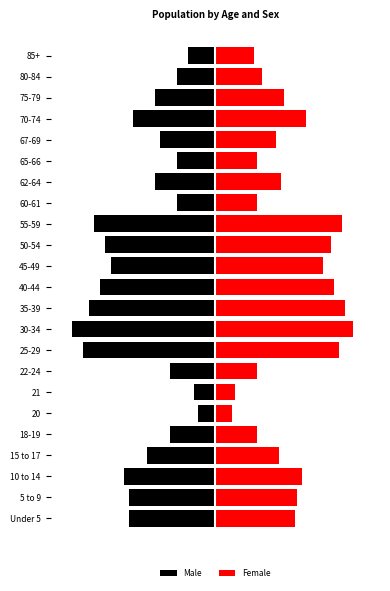

The Female series shows 33 at 70-74. True or false?

False